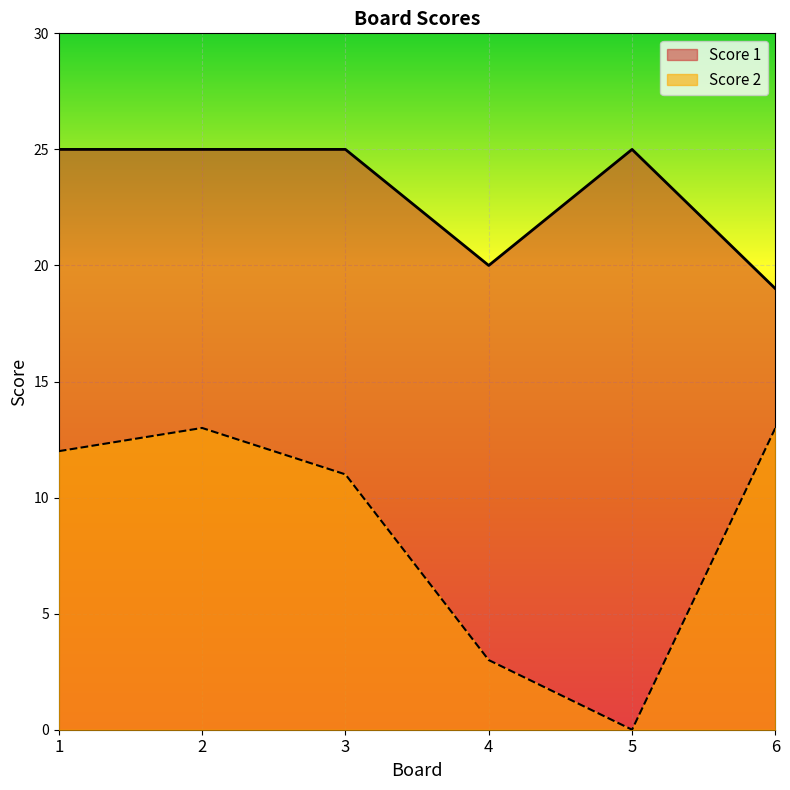

Where is the first local maximum for Score 1?

5